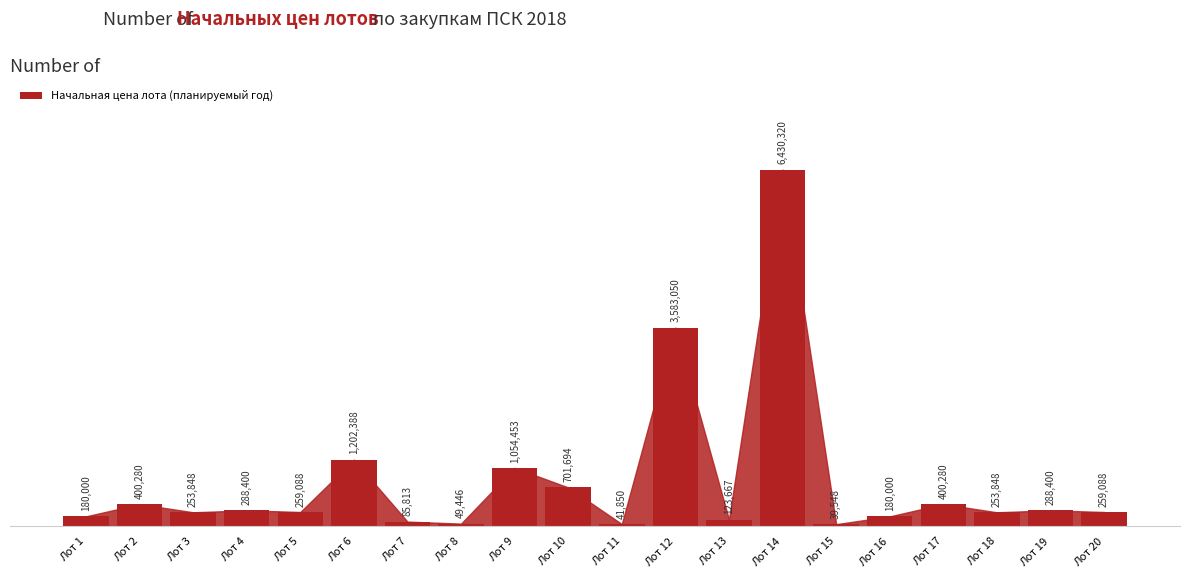

Rank the categories by value from highest to lowest.

Лот 14, Лот 12, Лот 6, Лот 9, Лот 10, Лот 2, Лот 17, Лот 4, Лот 19, Лот 5, Лот 20, Лот 3, Лот 18, Лот 1, Лот 16, Лот 13, Лот 7, Лот 8, Лот 11, Лот 15